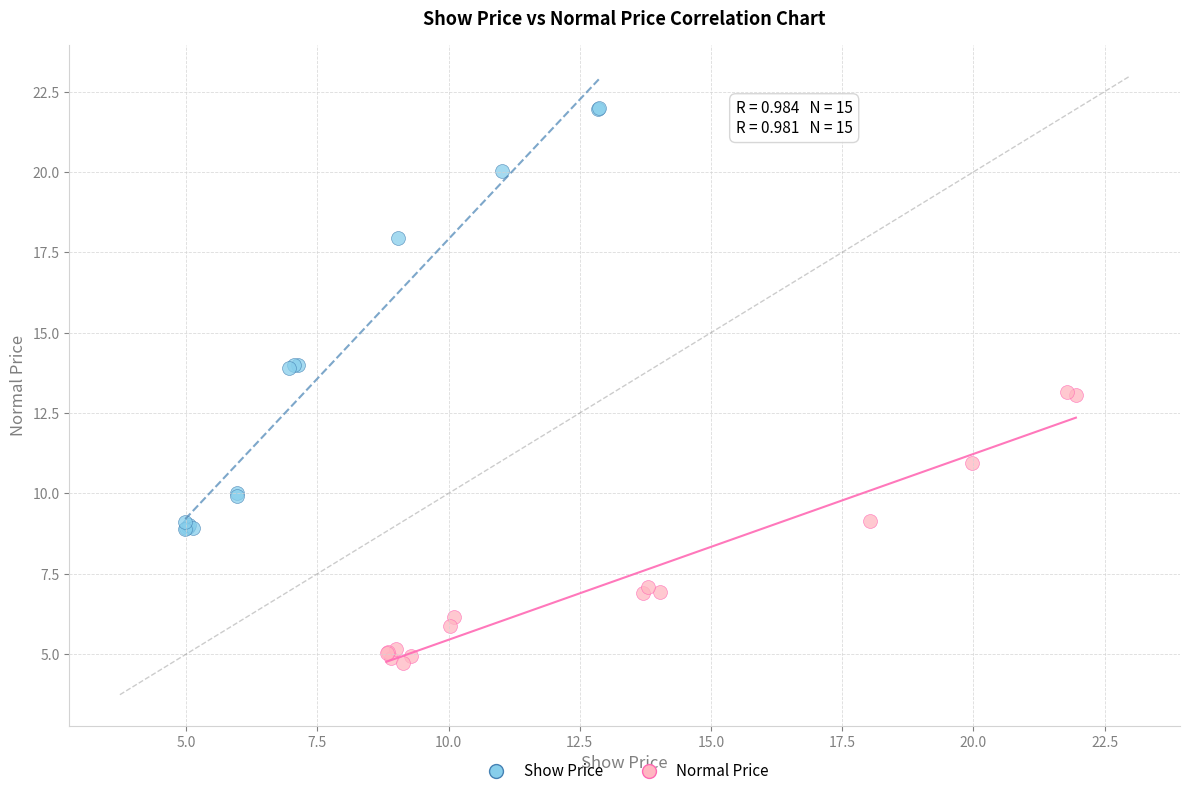

Which series reaches the minimum Y coordinate?

Normal Price